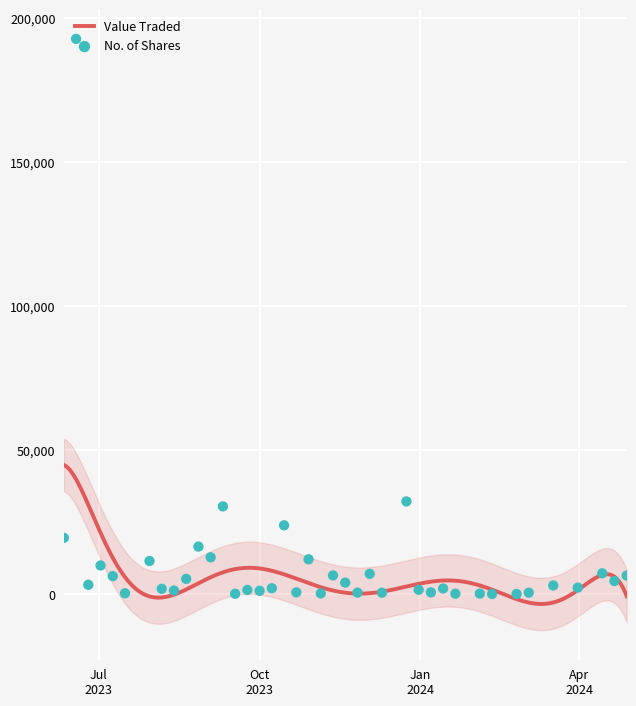

At how many categories does at least one series exceed 48060?

1